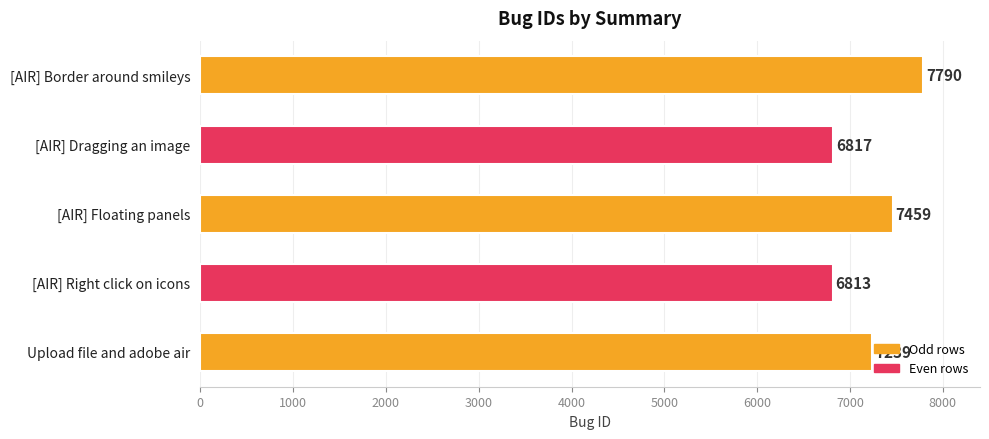

Between Upload file and adobe air and [AIR] Right click on icons, which is larger?

Upload file and adobe air